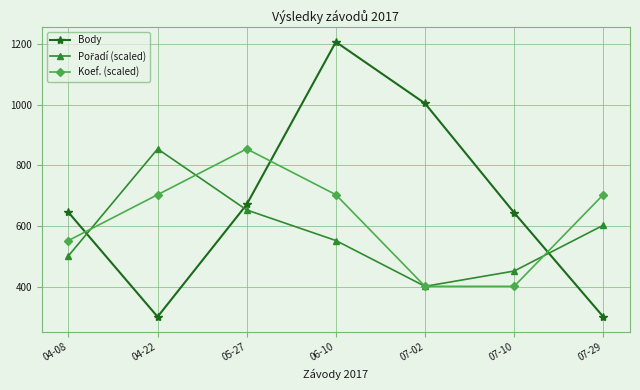

Which category has the highest value in the Body series?

06-10